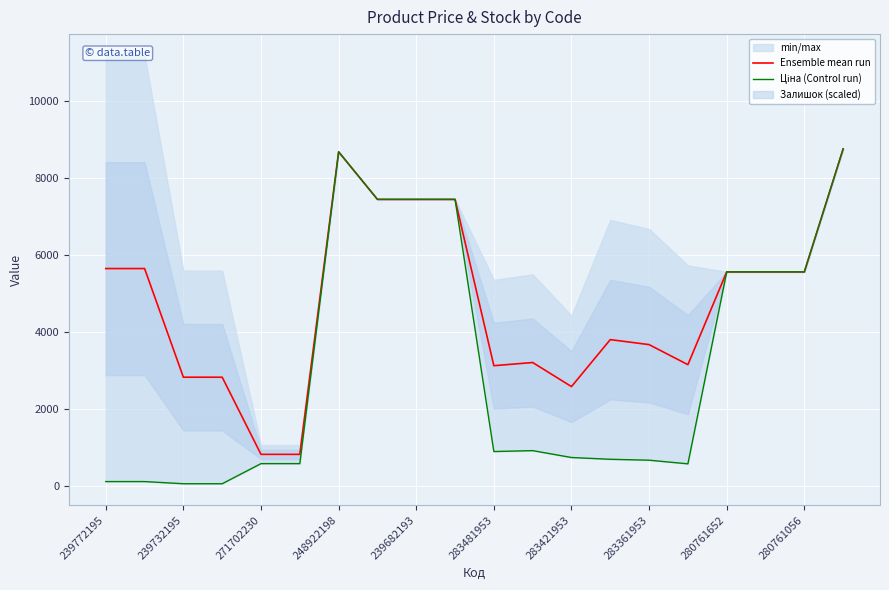

Is it true that Ensemble mean run equals 5560.3 at 280761652?

True